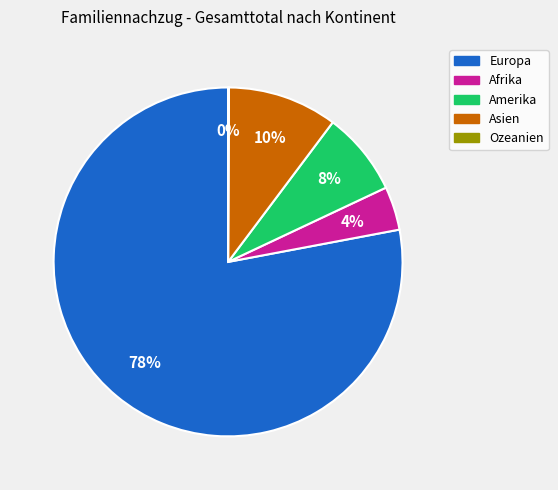

Which slice is the largest?

Europa